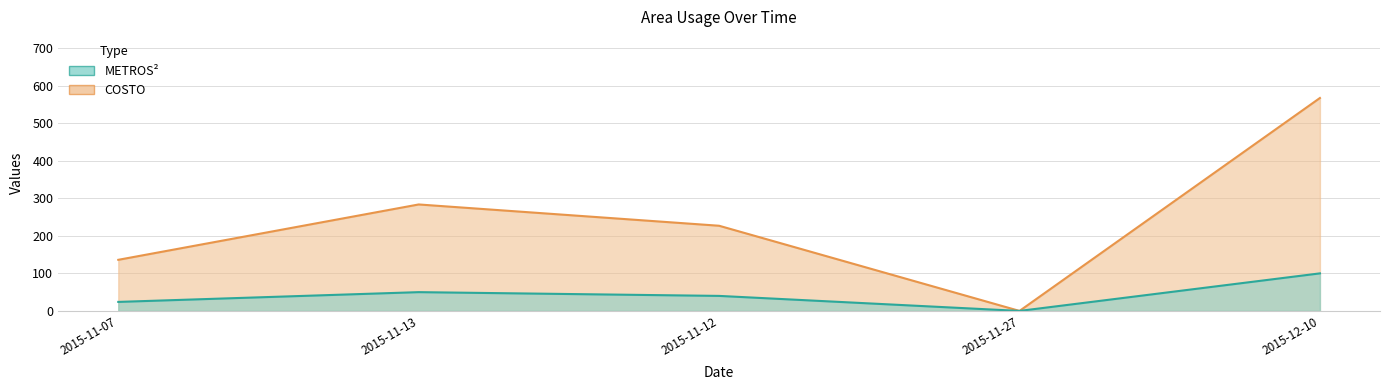

What is the difference between the COSTO values at 2015-11-27 and 2015-11-13?

50.0